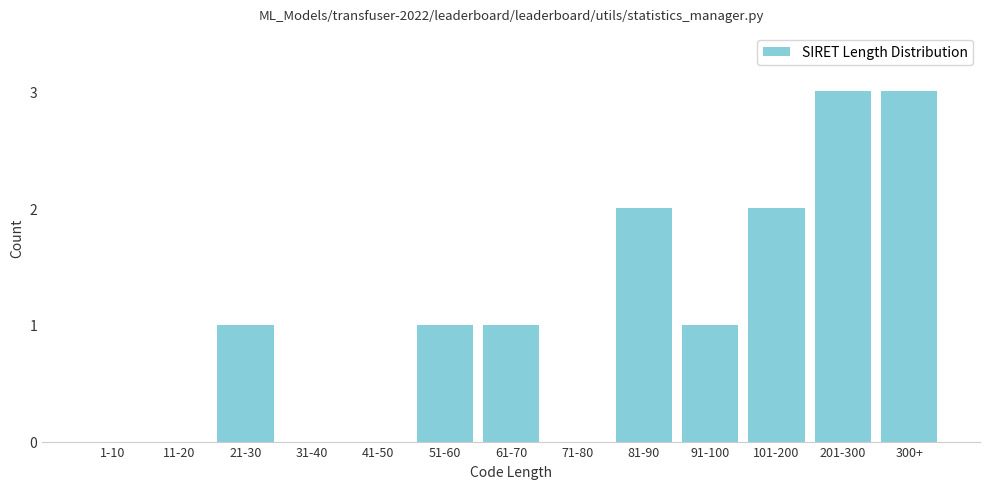

Reading left to right, extract all data points from this chart.

1-10=0	11-20=0	21-30=1	31-40=0	41-50=0	51-60=1	61-70=1	71-80=0	81-90=2	91-100=1	101-200=2	201-300=3	300+=3